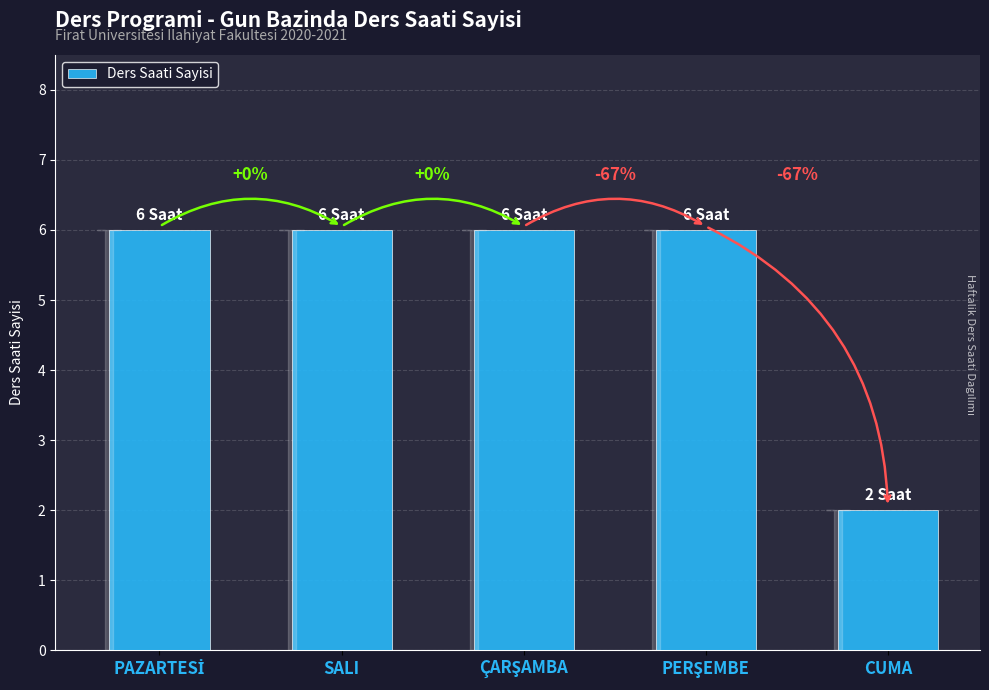

The chart shows a value of 9 at ÇARŞAMBA. True or false?

False